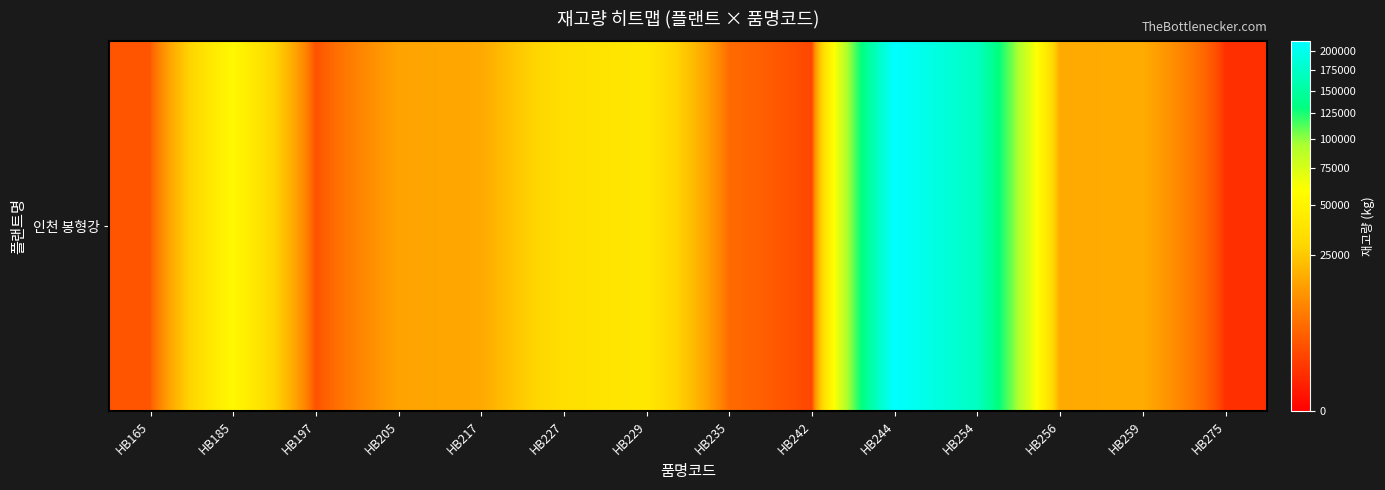

What is the difference between the second highest and second lowest values?

168490